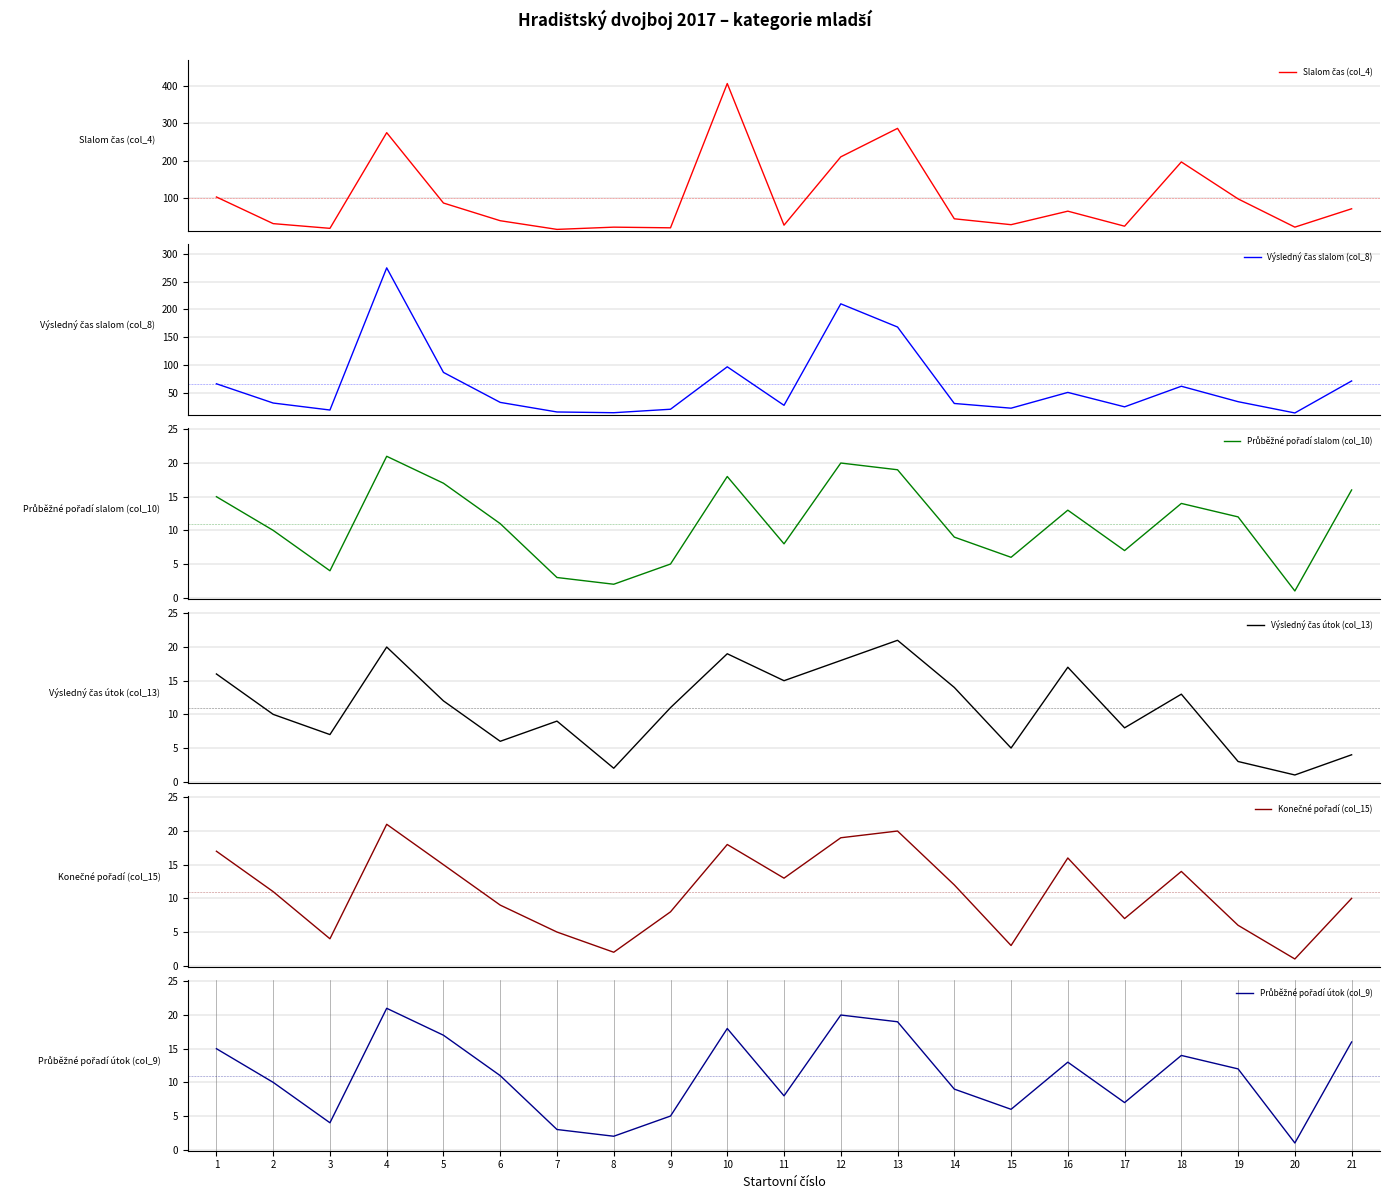

Reading left to right, extract all data points from this chart.

Slalom čas (col_4): 103.2	32.2	19.7	274.6	87.2	40.0	16.9	22.9	21.1	405.5	28.1	210.2	286.1	45.1	29.4	65.5	25.4	196.6	98.2	22.9	71.8
Výsledný čas slalom (col_8): 66.8	32.2	19.7	274.6	87.2	33.4	16.2	14.9	21.1	97.2	28.1	210.2	168.5	31.4	23.0	51.3	25.4	62.3	34.6	14.4	71.8
Průběžné pořadí slalom (col_10): 15.0	10.0	4.0	21.0	17.0	11.0	3.0	2.0	5.0	18.0	8.0	20.0	19.0	9.0	6.0	13.0	7.0	14.0	12.0	1.0	16.0
Výsledný čas útok (col_13): 16.0	10.0	7.0	20.0	12.0	6.0	9.0	2.0	11.0	19.0	15.0	18.0	21.0	14.0	5.0	17.0	8.0	13.0	3.0	1.0	4.0
Konečné pořadí (col_15): 17.0	11.0	4.0	21.0	15.0	9.0	5.0	2.0	8.0	18.0	13.0	19.0	20.0	12.0	3.0	16.0	7.0	14.0	6.0	1.0	10.0
Průběžné pořadí útok (col_9): 15.0	10.0	4.0	21.0	17.0	11.0	3.0	2.0	5.0	18.0	8.0	20.0	19.0	9.0	6.0	13.0	7.0	14.0	12.0	1.0	16.0